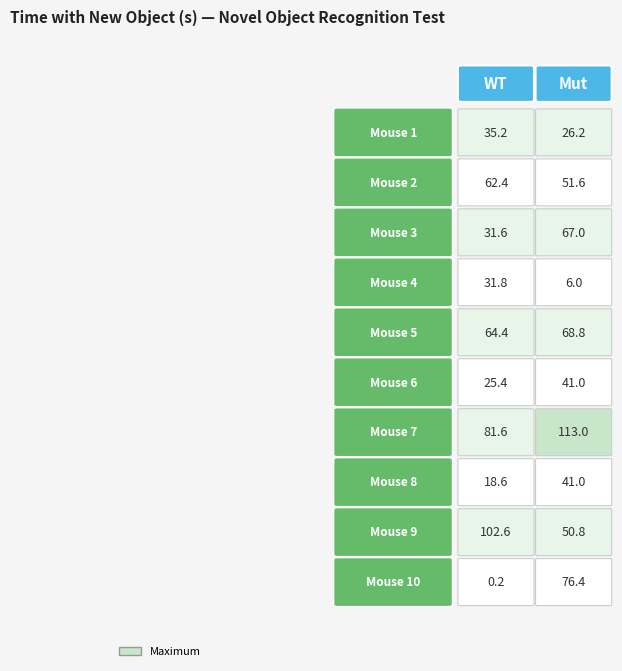

List the series in order of their peak value, lowest first.

4, 1, 6, 8, 2, 3, 5, 10, 9, 7